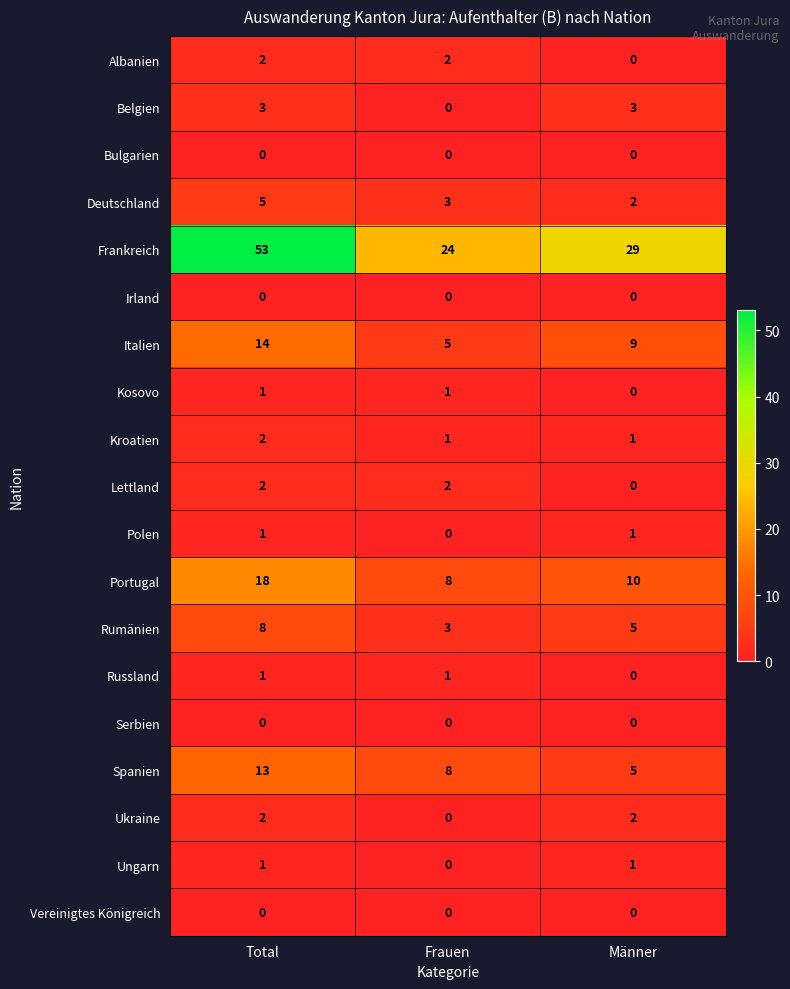

The Frankreich series shows 29 at Männer. True or false?

True